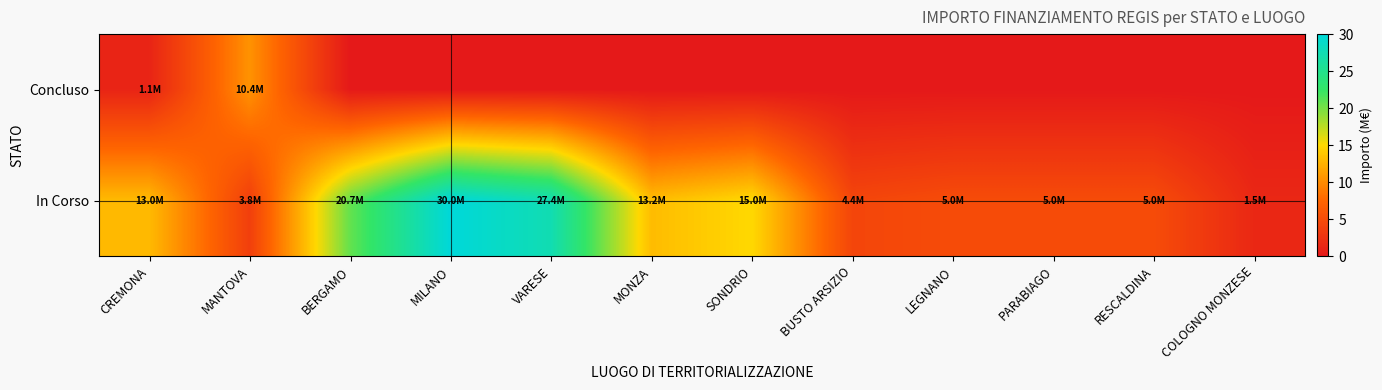

At which category is the sum across all series the highest?

MILANO